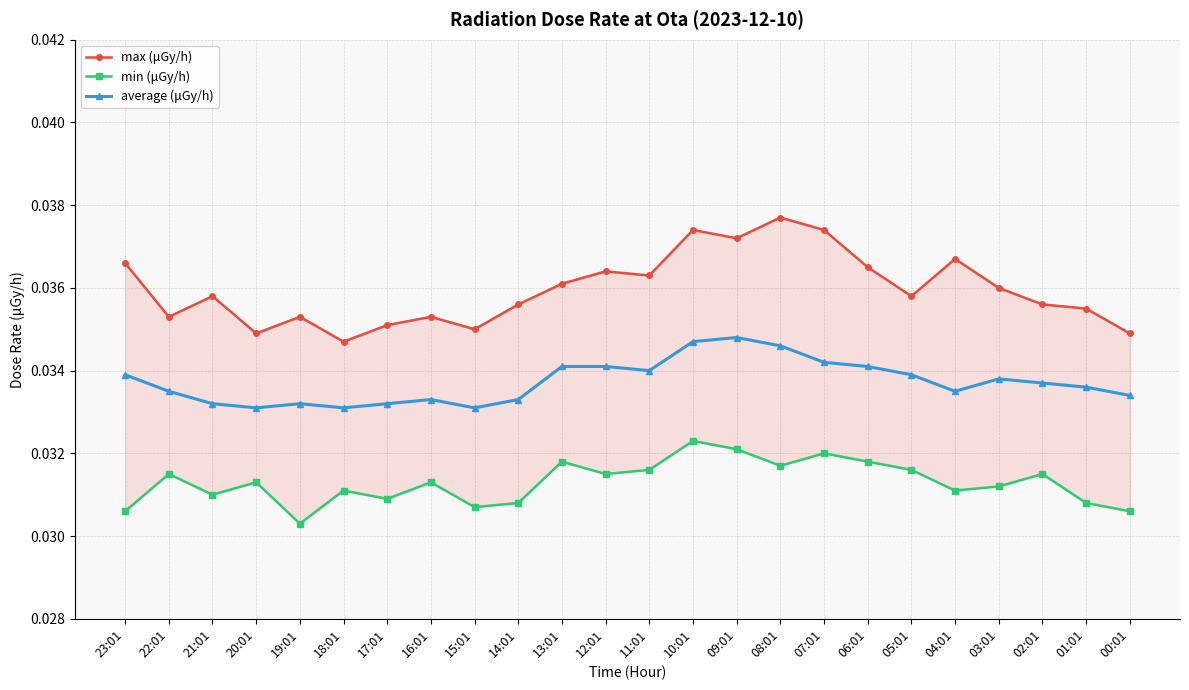

What is the label of the 15th point from the left?

09:01